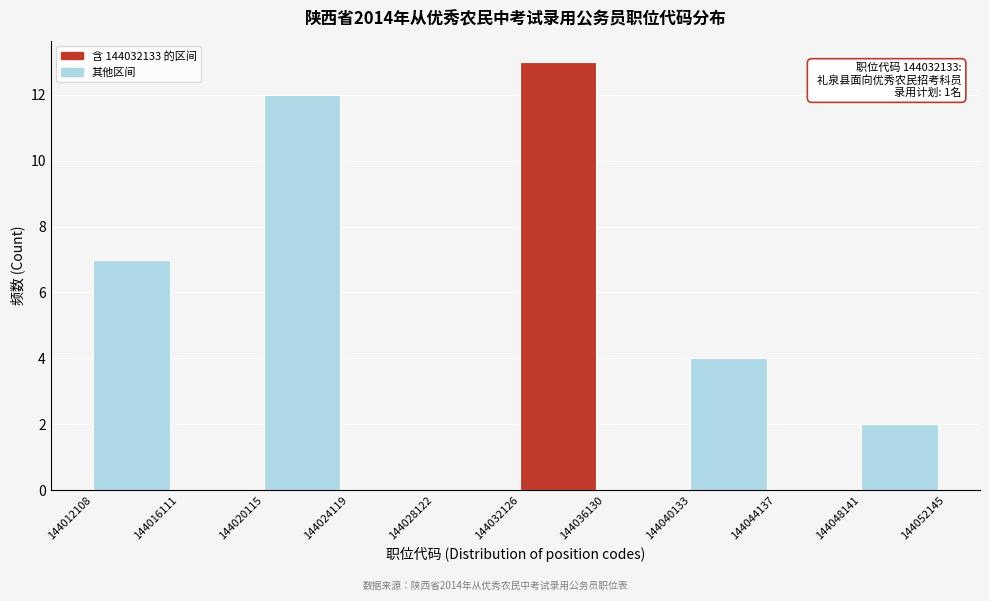

Which range on the x-axis has the tallest bar?

144032126 to 144036130